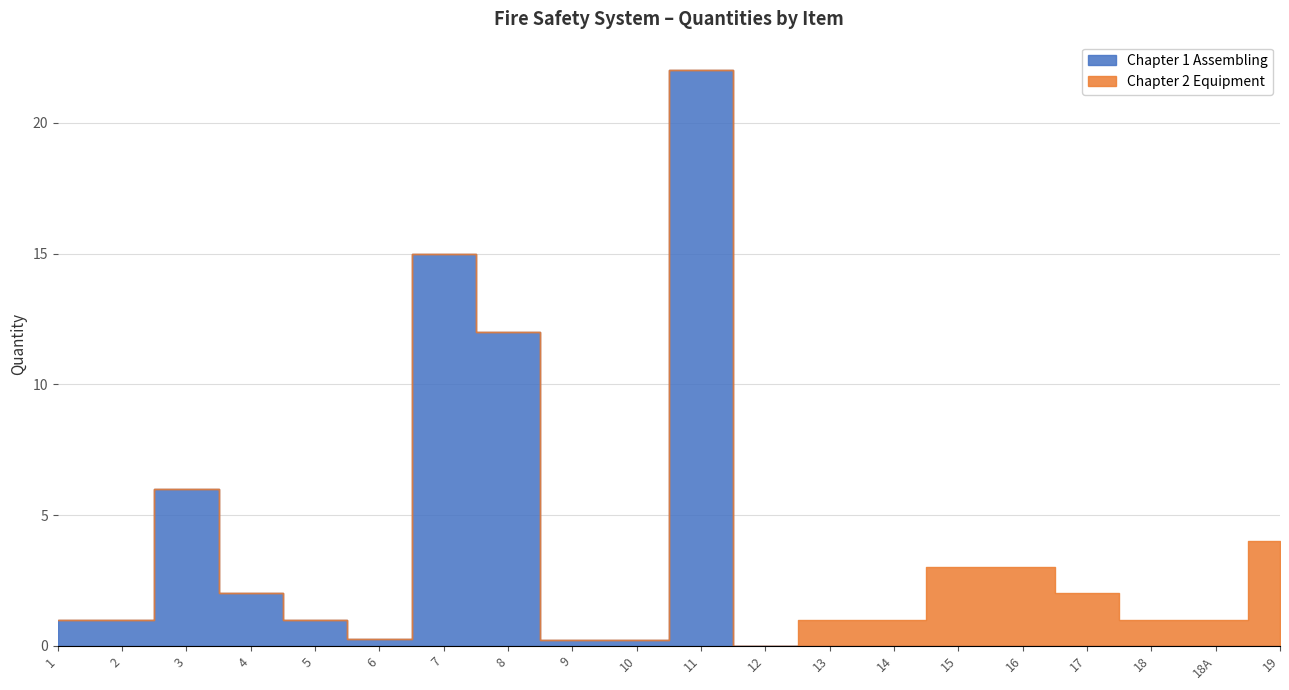

What is the total value across all series at 14?

1.0